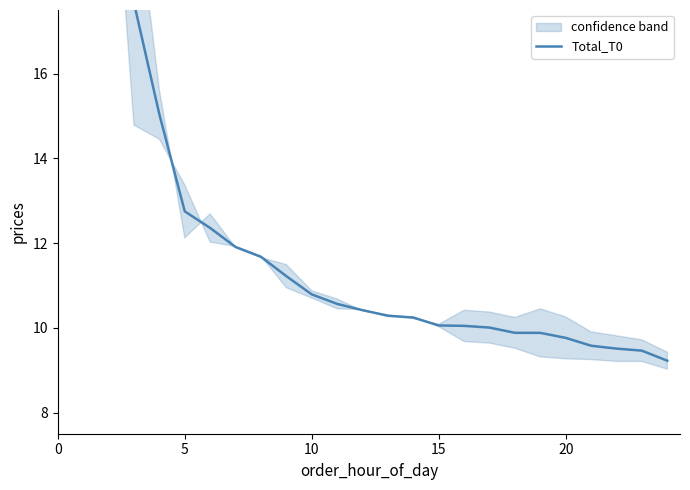

What is the greatest value displayed?

27.0